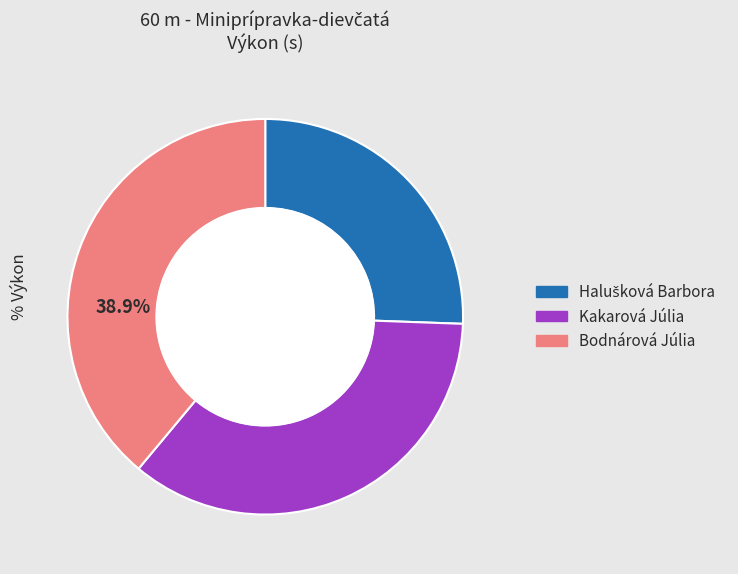

Is there a majority slice in this chart?

No